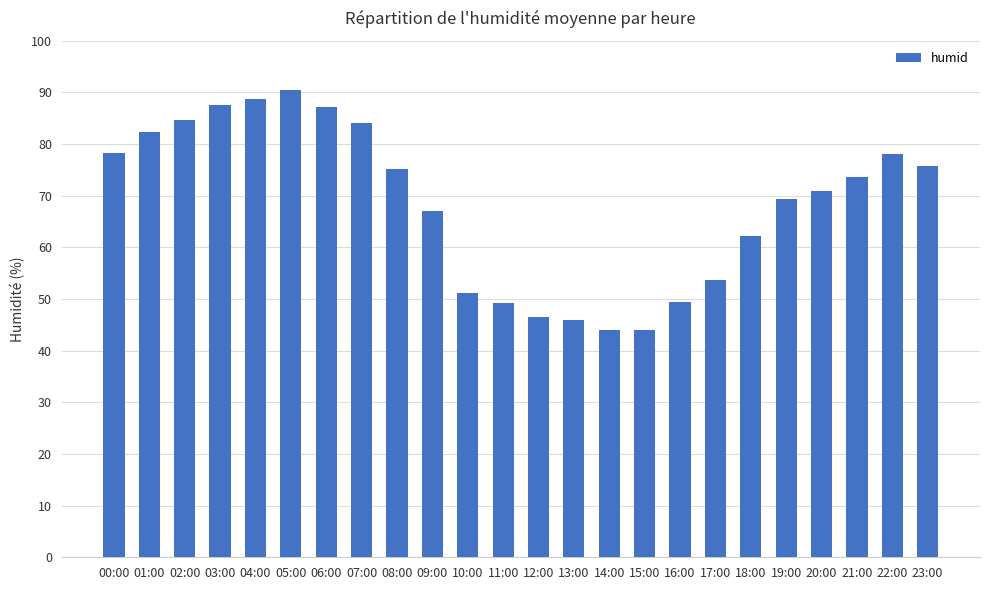

Read the value at 23:00.

75.8